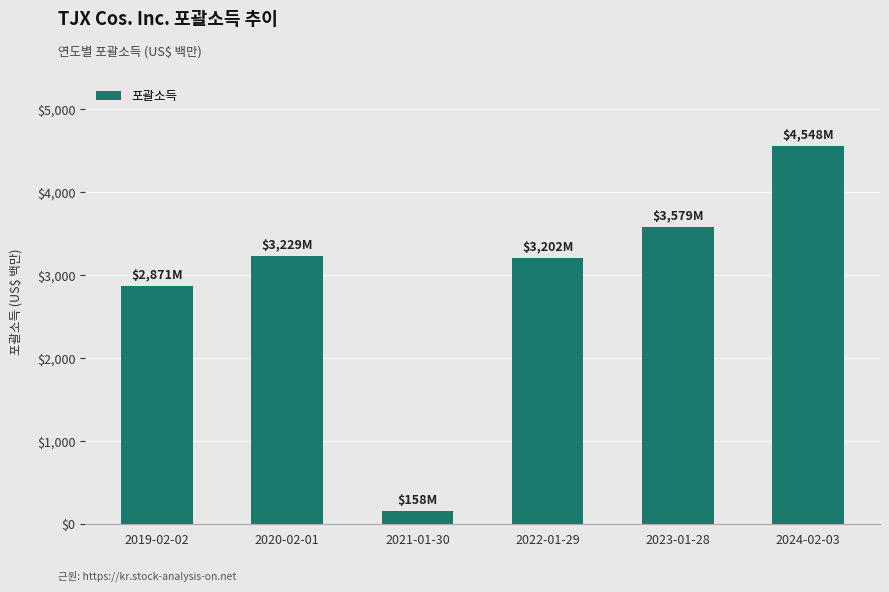

Approximately how many times larger is the value at 2024-02-03 compared to 2021-01-30?

28.8